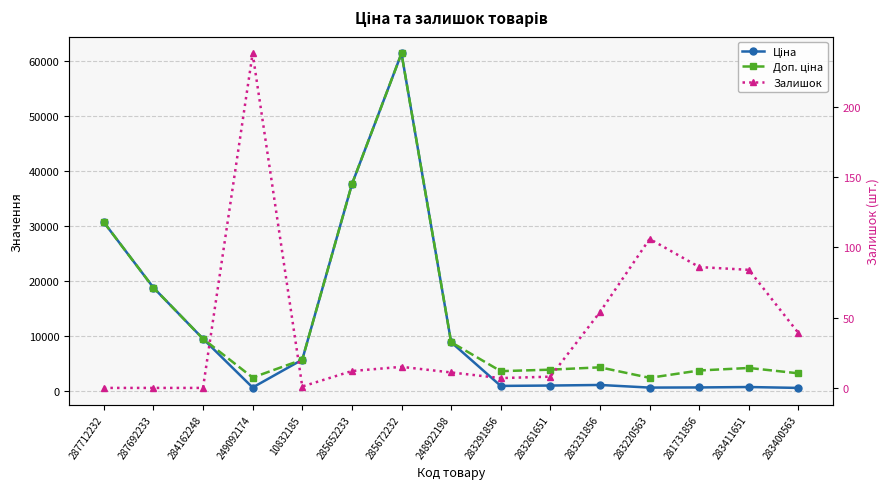

What is the label of the 13th point from the right?

284162248